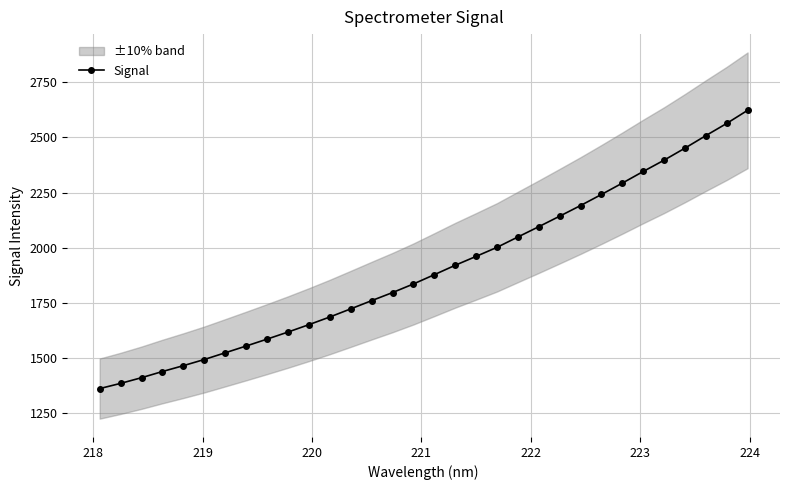

What is the value of the 4th point from the left?

1439.3